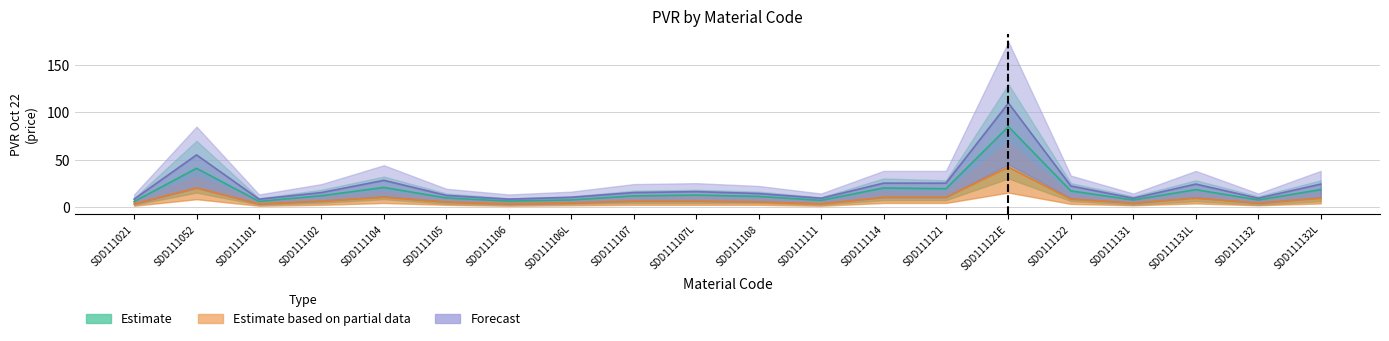

At how many categories does at least one series exceed 96?

1